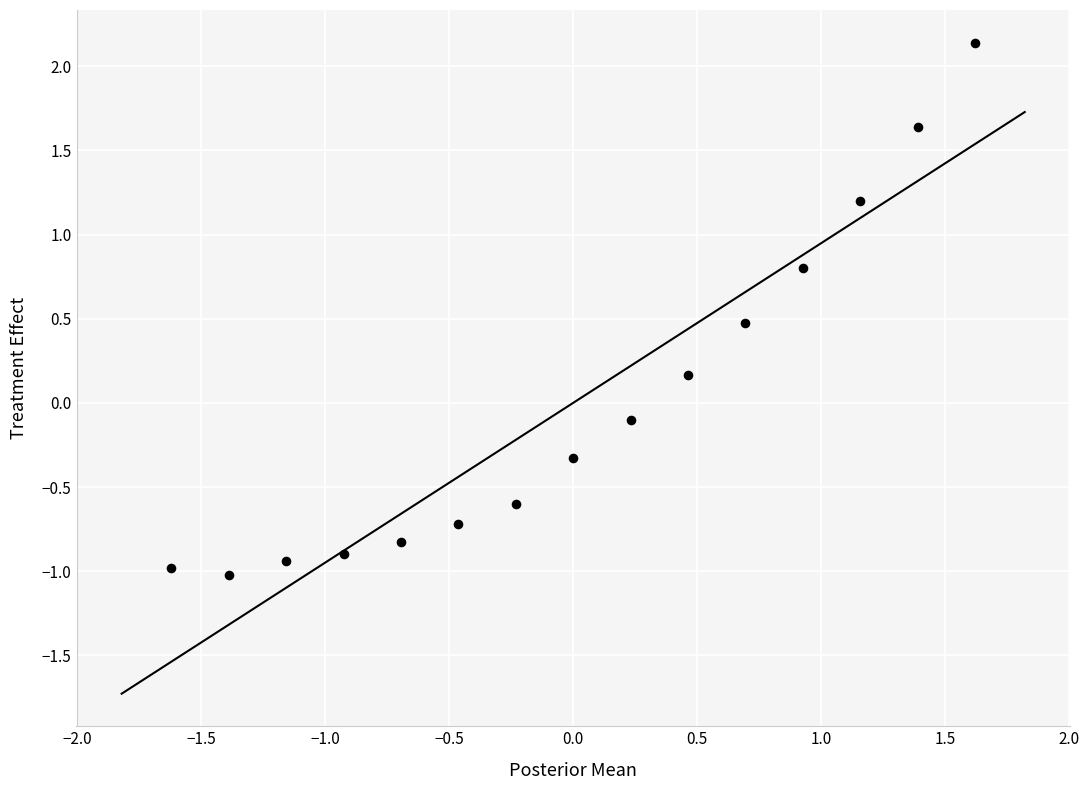

What is the range of Y values (max minus min)?

3.2